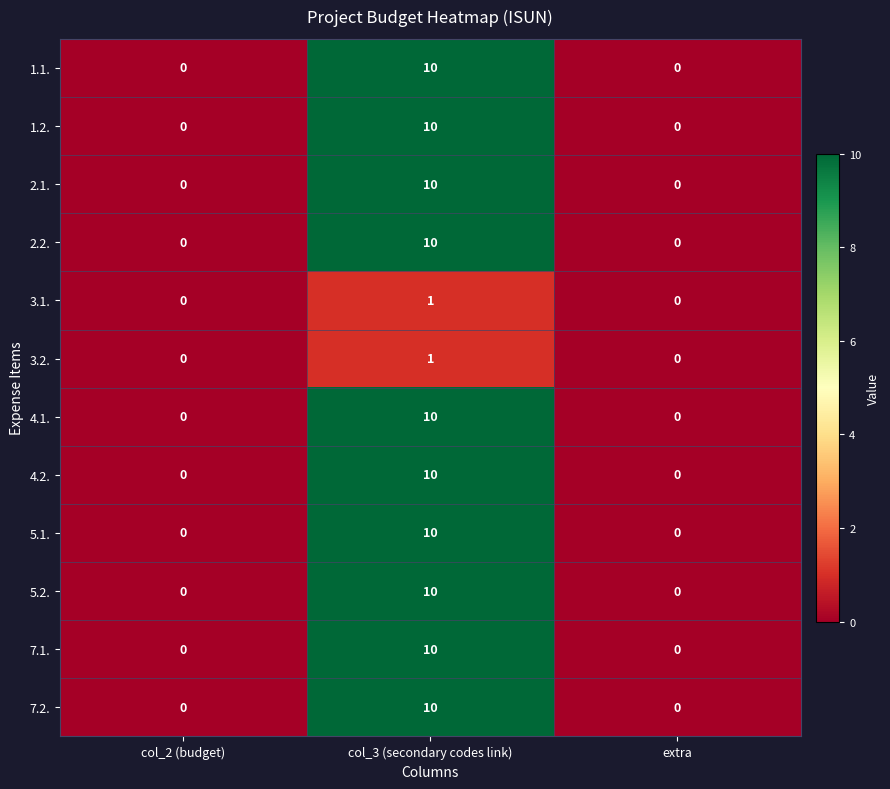

Is it true that 5.1. equals 6 at col_3 (secondary codes link)?

False